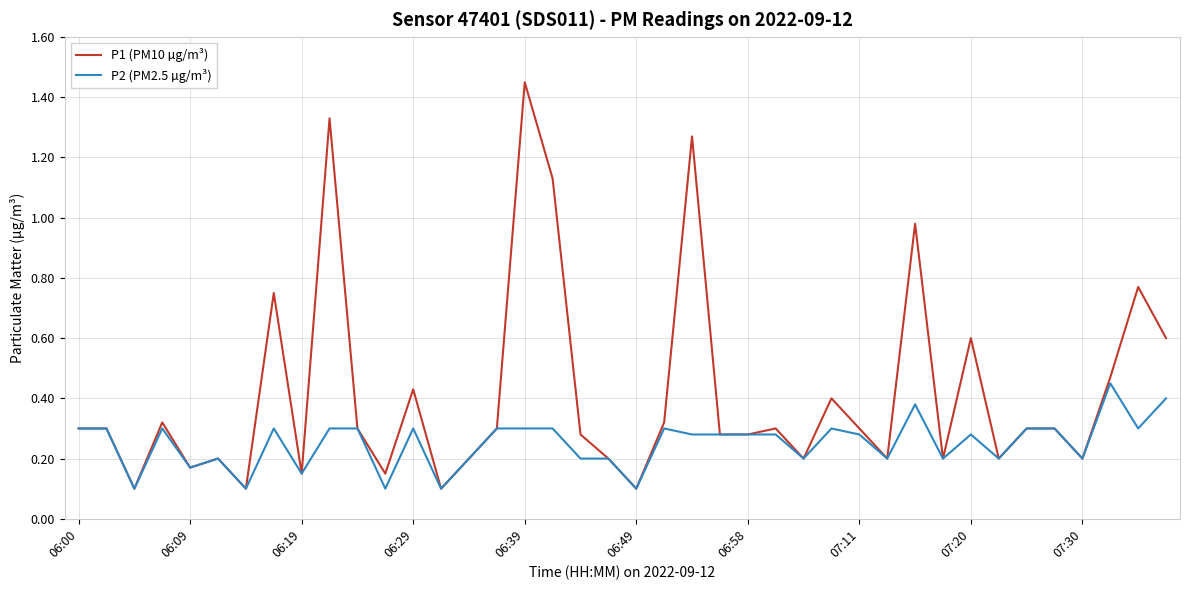

Which series has the largest total across all categories?

P1 (PM10 µg/m³)